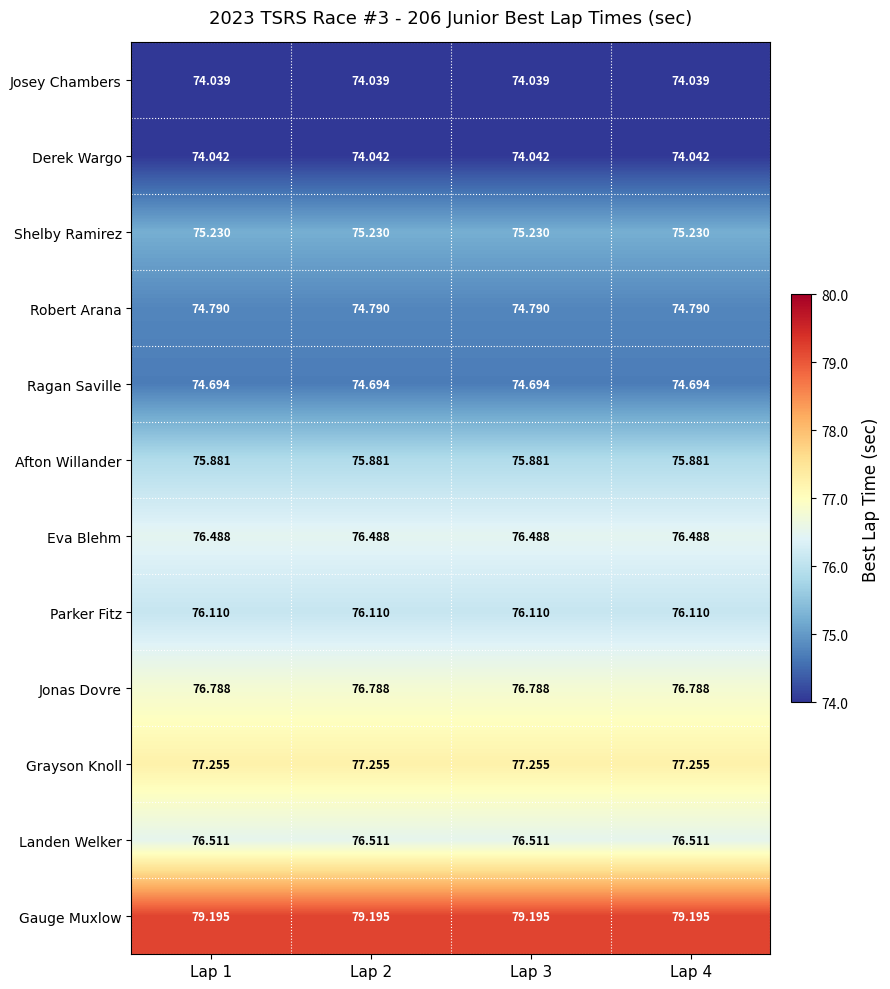

List the series in order of their peak value, highest first.

Gauge Muxlow, Grayson Knoll, Jonas Dovre, Landen Welker, Eva Blehm, Parker Fitz, Afton Willander, Shelby Ramirez, Robert Arana, Ragan Saville, Derek Wargo, Josey Chambers